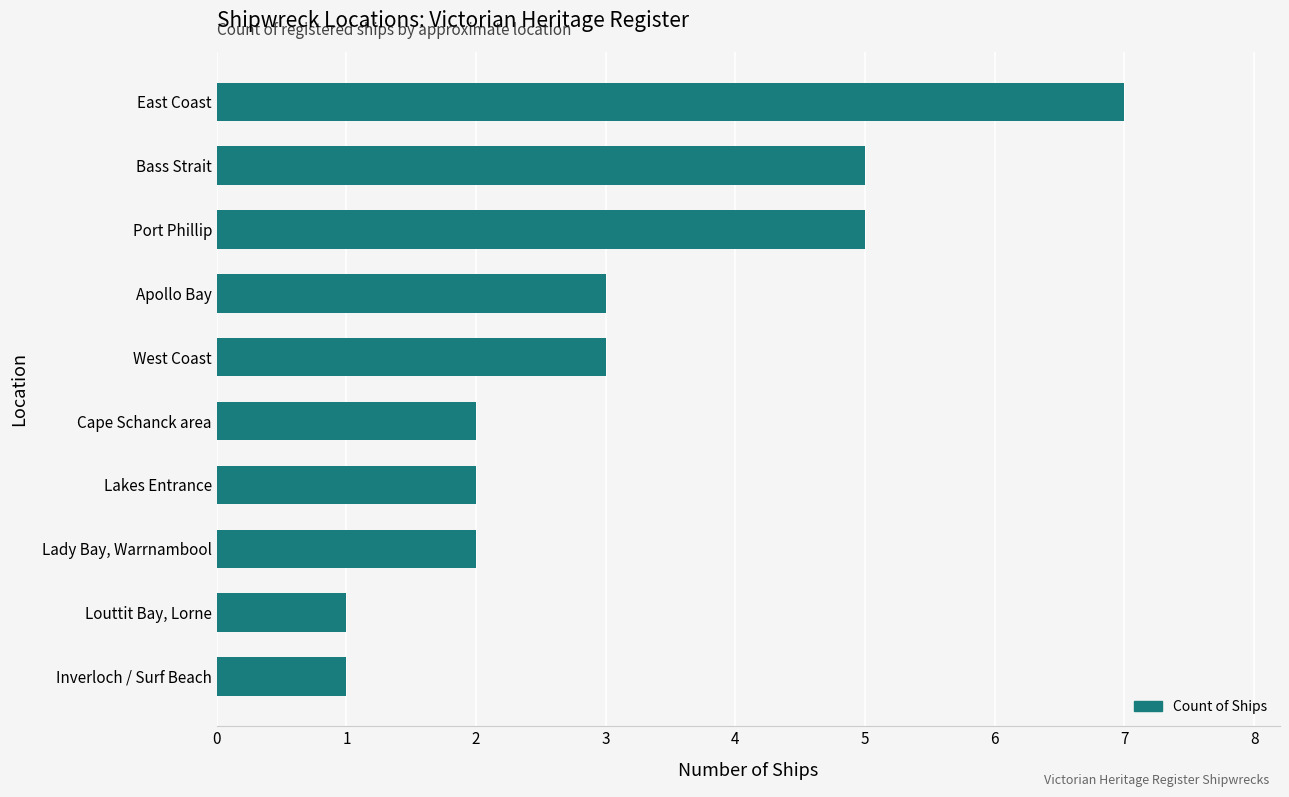

What is the greatest value displayed?

7